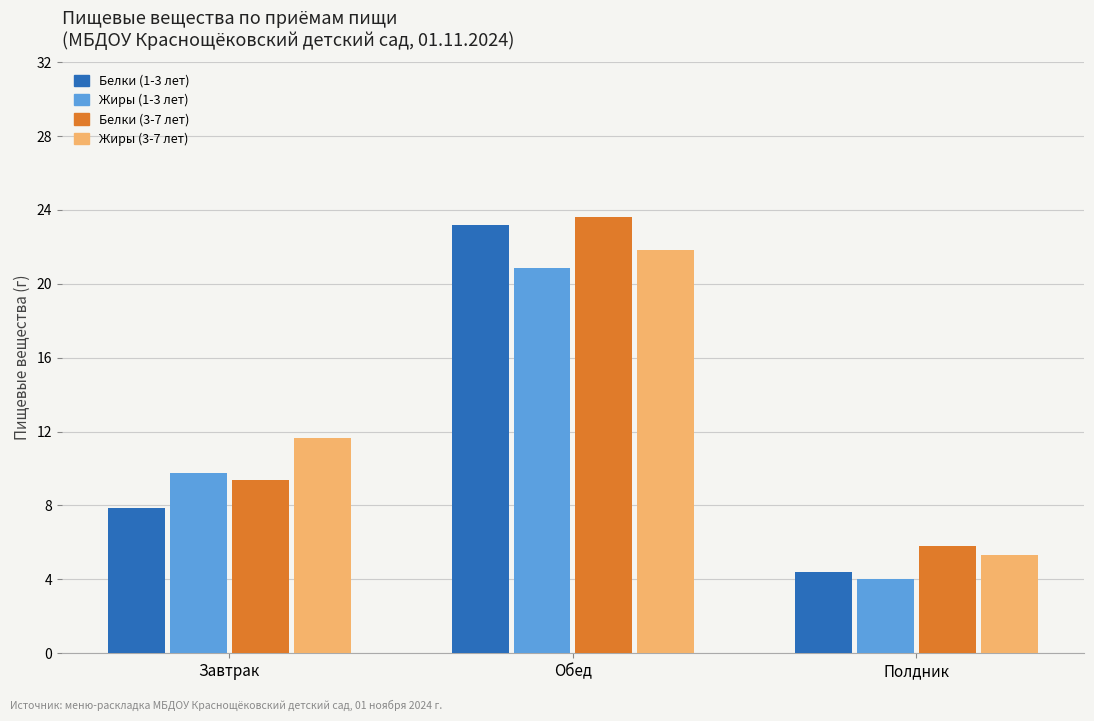

What is the label of the 2nd bar from the left?

Обед